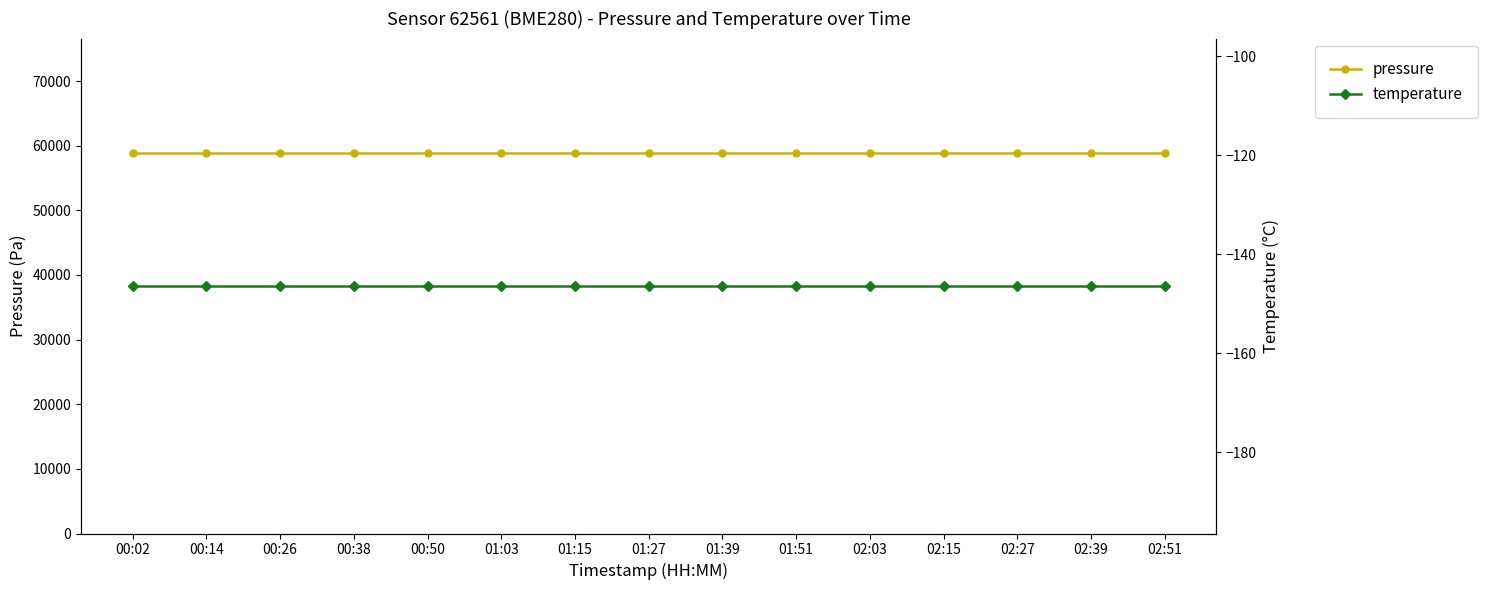

At which label is pressure closest to 58906?

00:02